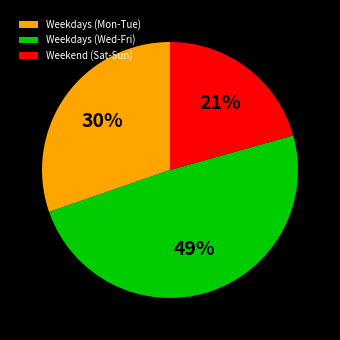

What is the smallest slice in the pie chart?

Weekend (Sat-Sun)